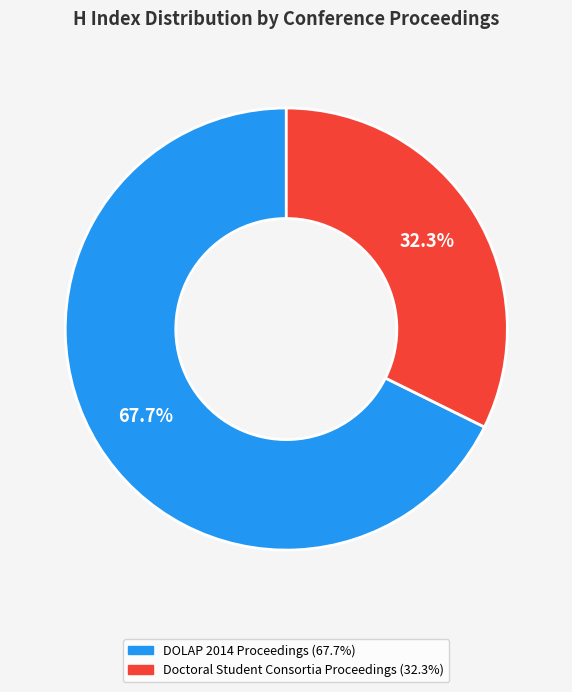

How many slices are in this pie chart?

2